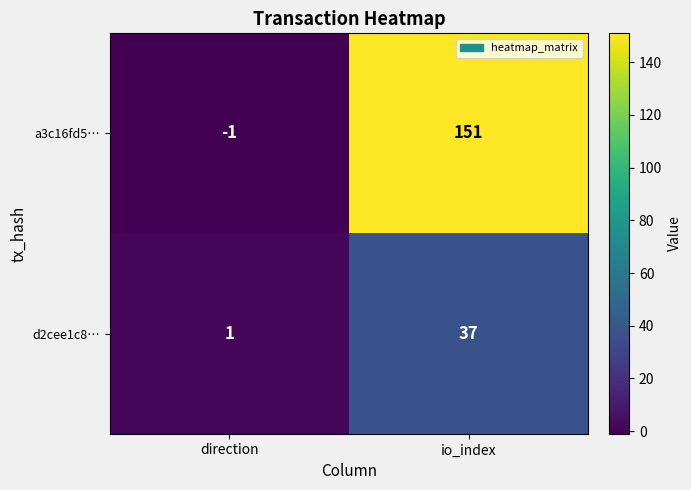

Which series changed the most between direction and io_index?

a3c16fd5…